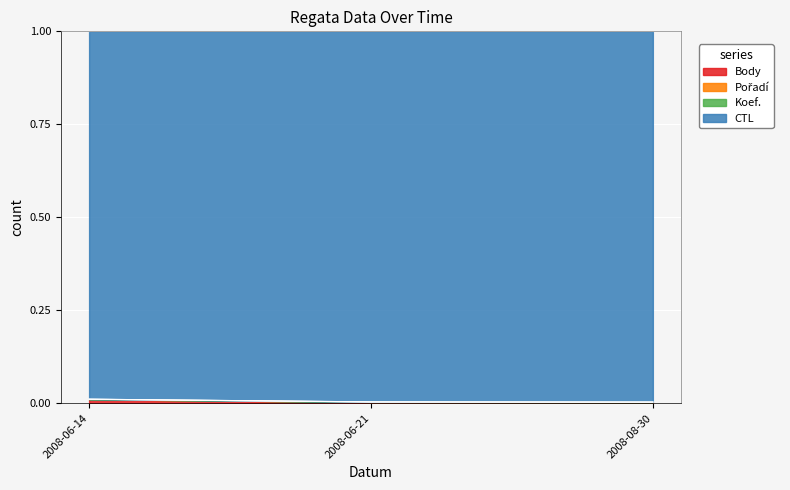

What position from the right is 2008-06-14?

3